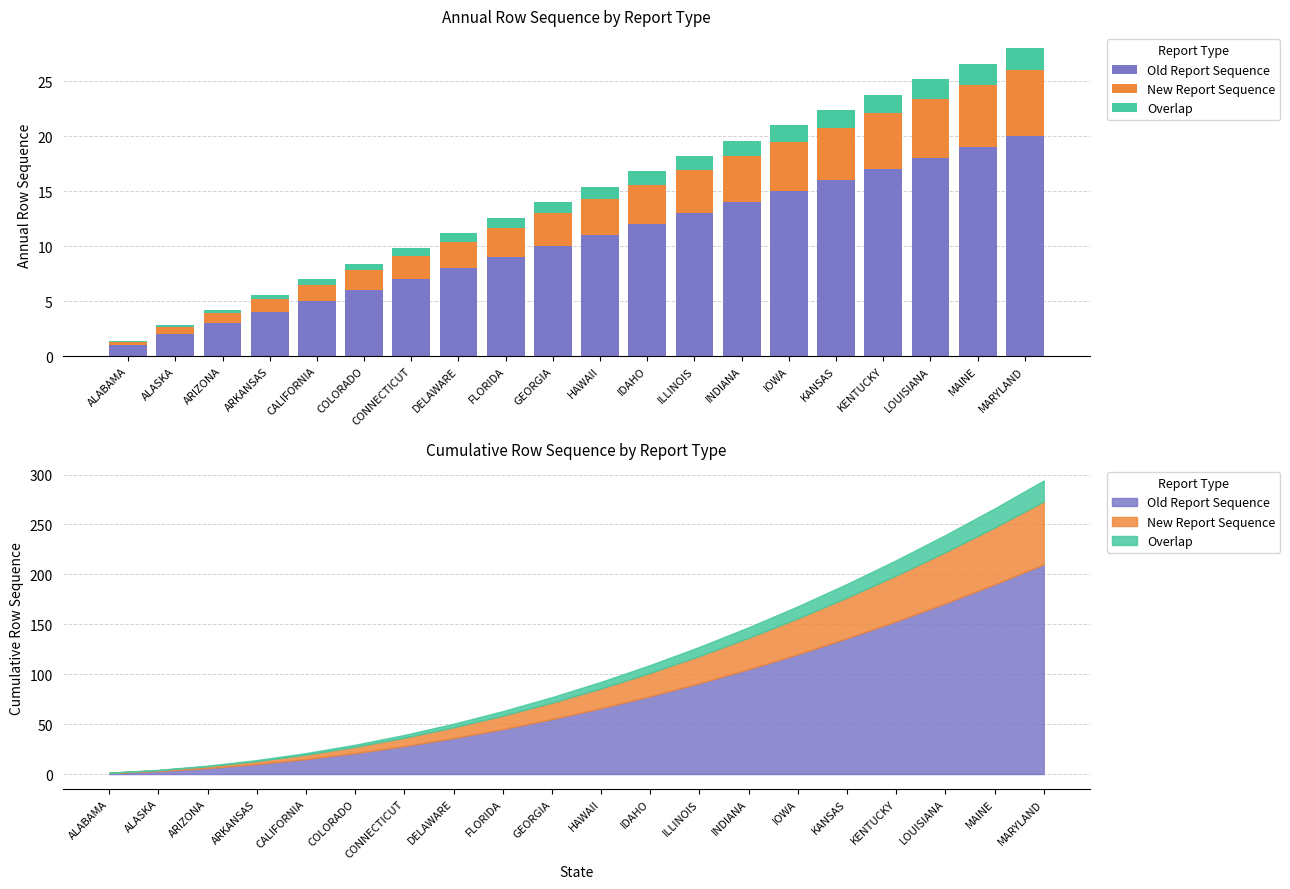

Where does the New Report Sequence series first go above 3?

HAWAII